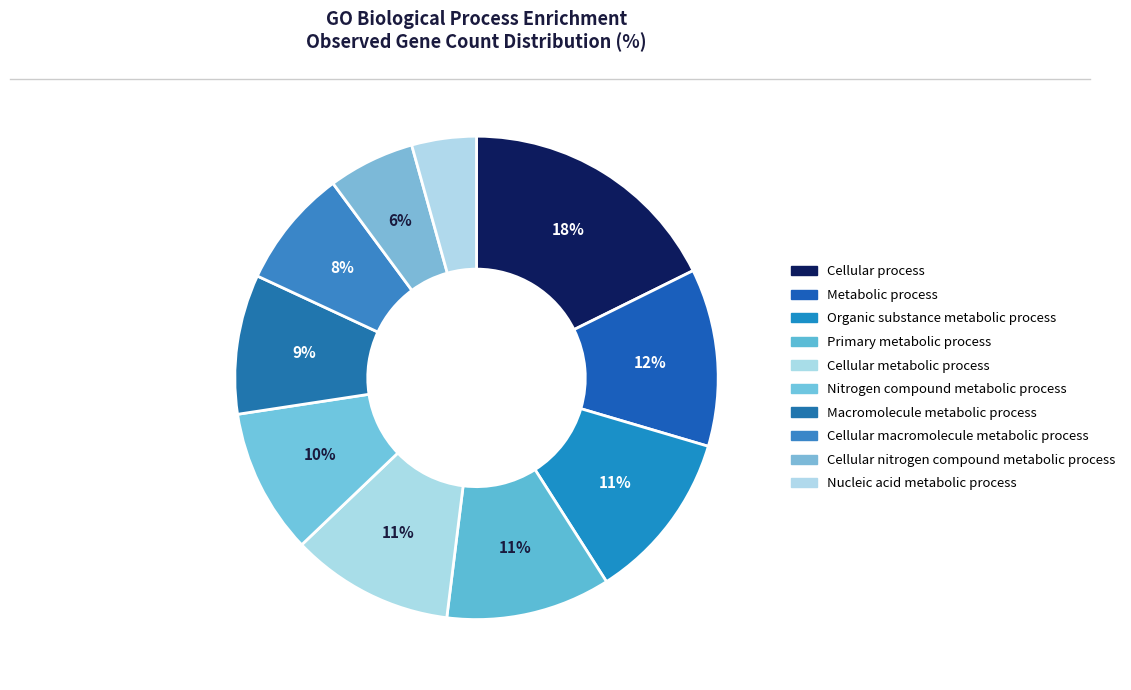

How many slices are in this pie chart?

10